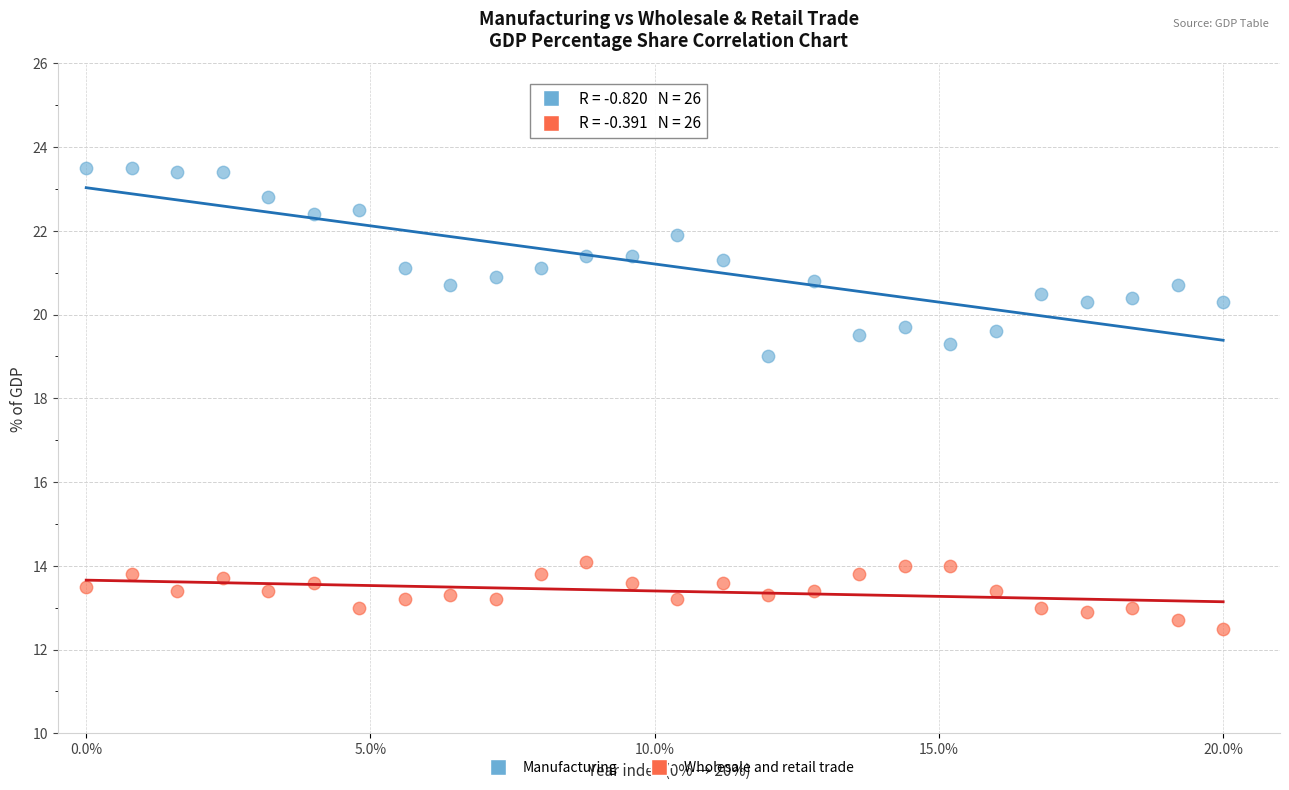

Across all data points, what is the range of Y values (max minus min)?

11.0